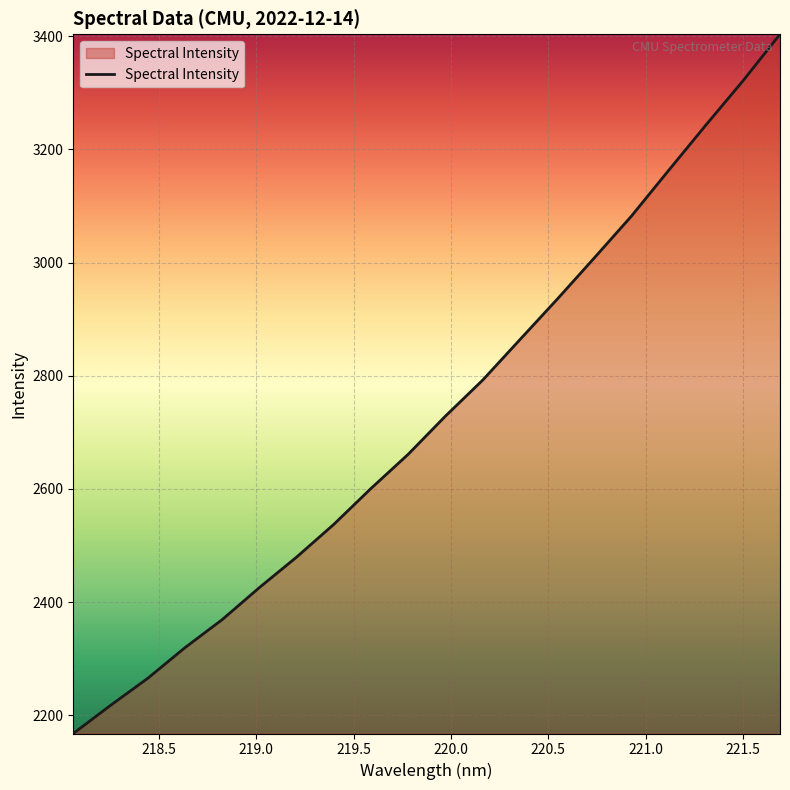

What is the greatest value displayed?

3403.2